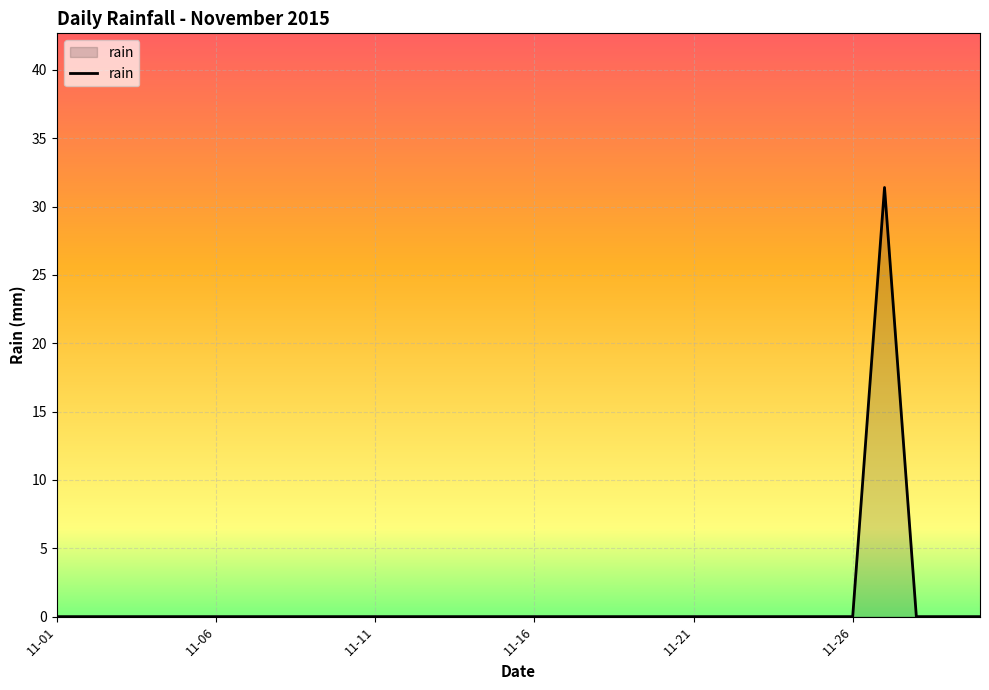

What is the greatest value displayed?

31.4